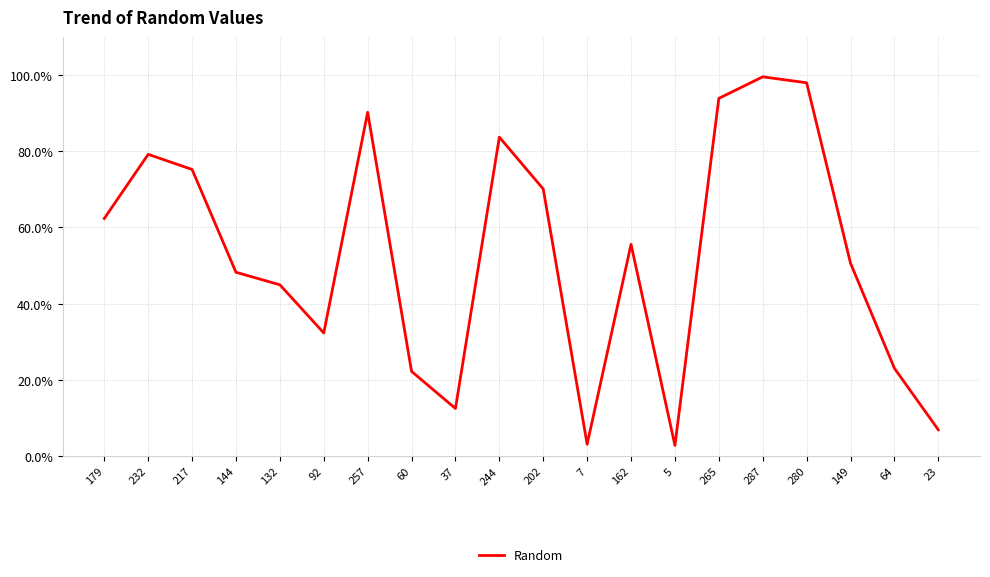

Is it true that the value at 265 is 0.6?

False